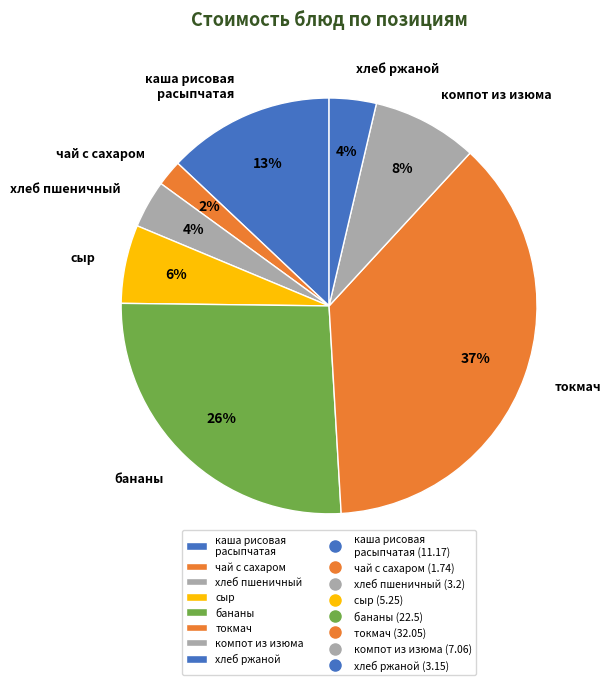

Does компот из изюма account for over 50% of the chart?

No